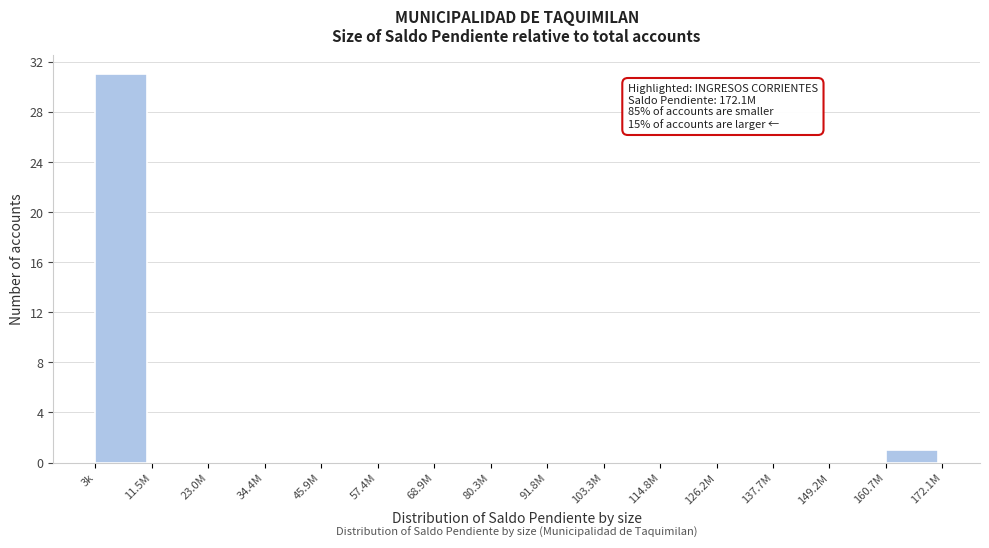

Reading right to left, list all the values displayed in this chart.

160.7M=1	149.2M=0	137.7M=0	126.2M=0	114.8M=0	103.3M=0	91.8M=0	80.3M=0	68.9M=0	57.4M=0	45.9M=0	34.4M=0	23.0M=0	11.5M=0	3k=31